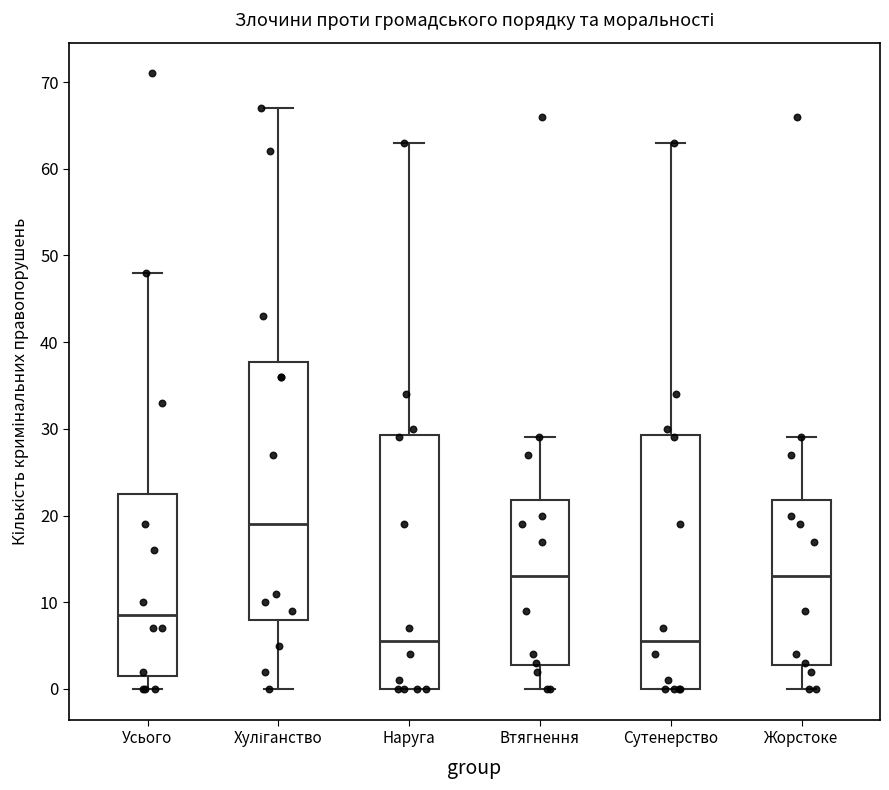

Where does the upper whisker of the box for Жорстоке end on the y-axis? The values are not printed on the chart, so give them approximately, as read against the axis.

29